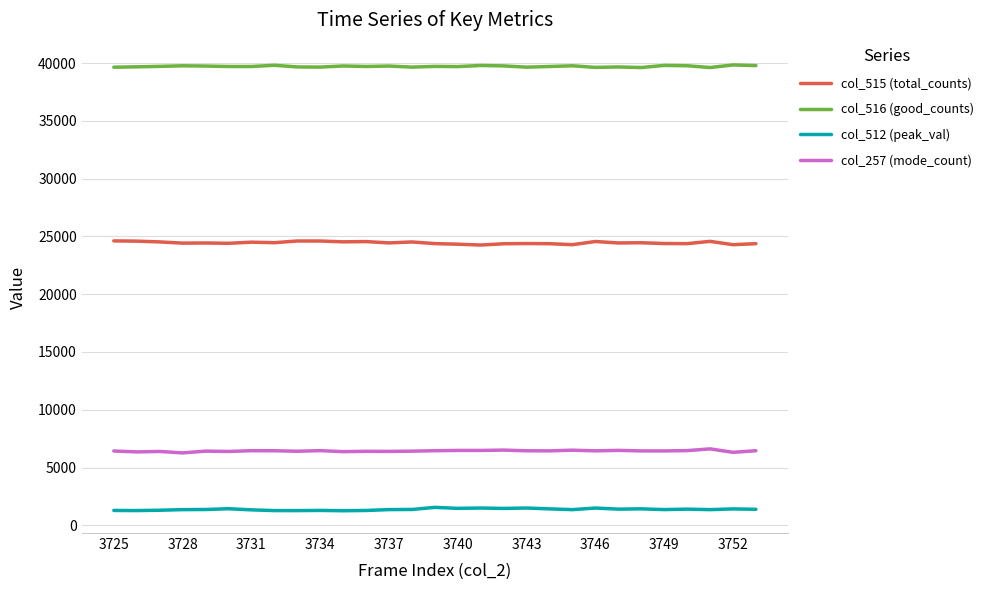

What is the average value of the col_515 (total_counts) series?

24445